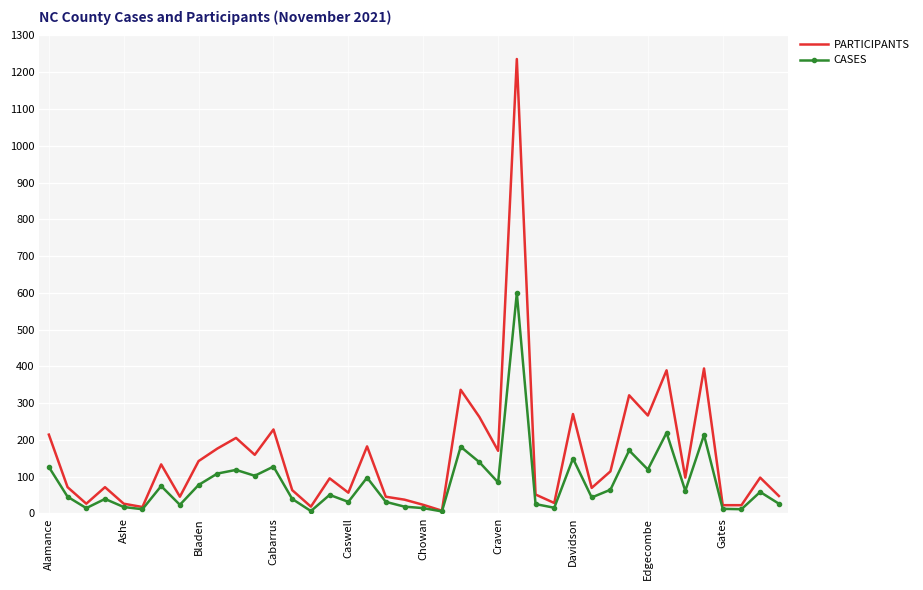

What is the sum of all CASES values?

3361